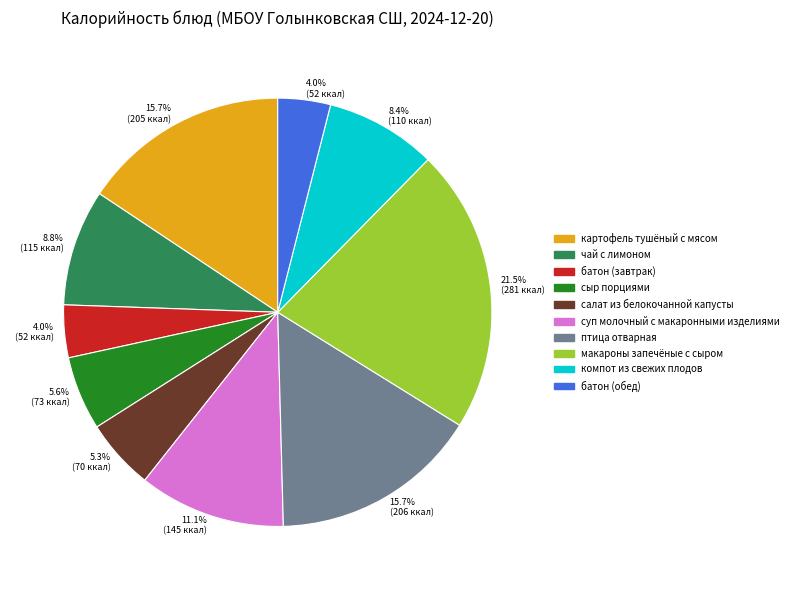

What is the ratio of the value at компот из свежих плодов to the value at птица отварная?

0.5